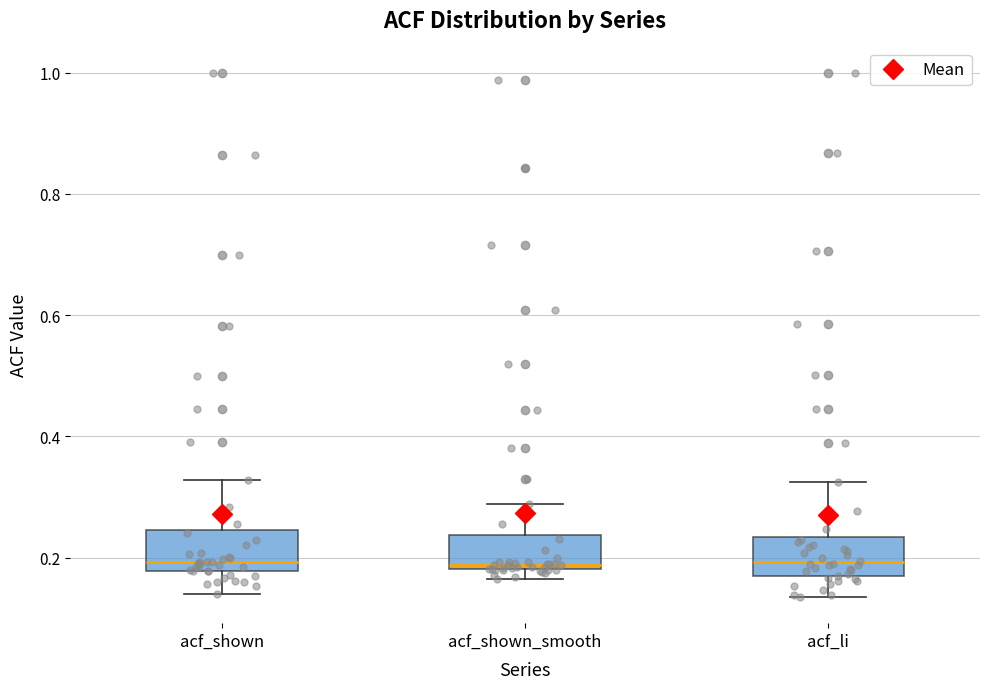

Where is the upper edge of the box for acf_shown_smooth on the y-axis? The values are not printed on the chart, so give them approximately, as read against the axis.

0.24